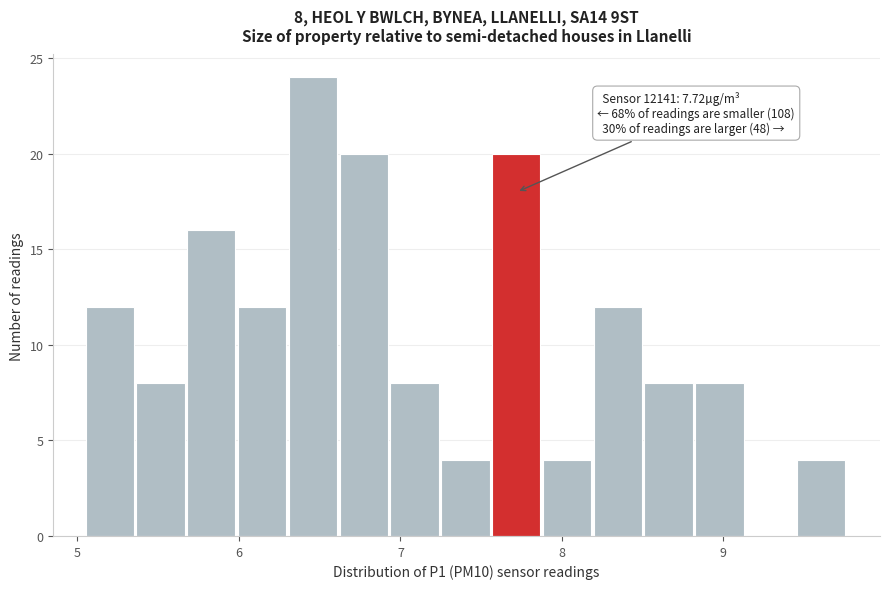

Read against the x-axis, roughly where is the centre of the tallest bar?

6.5